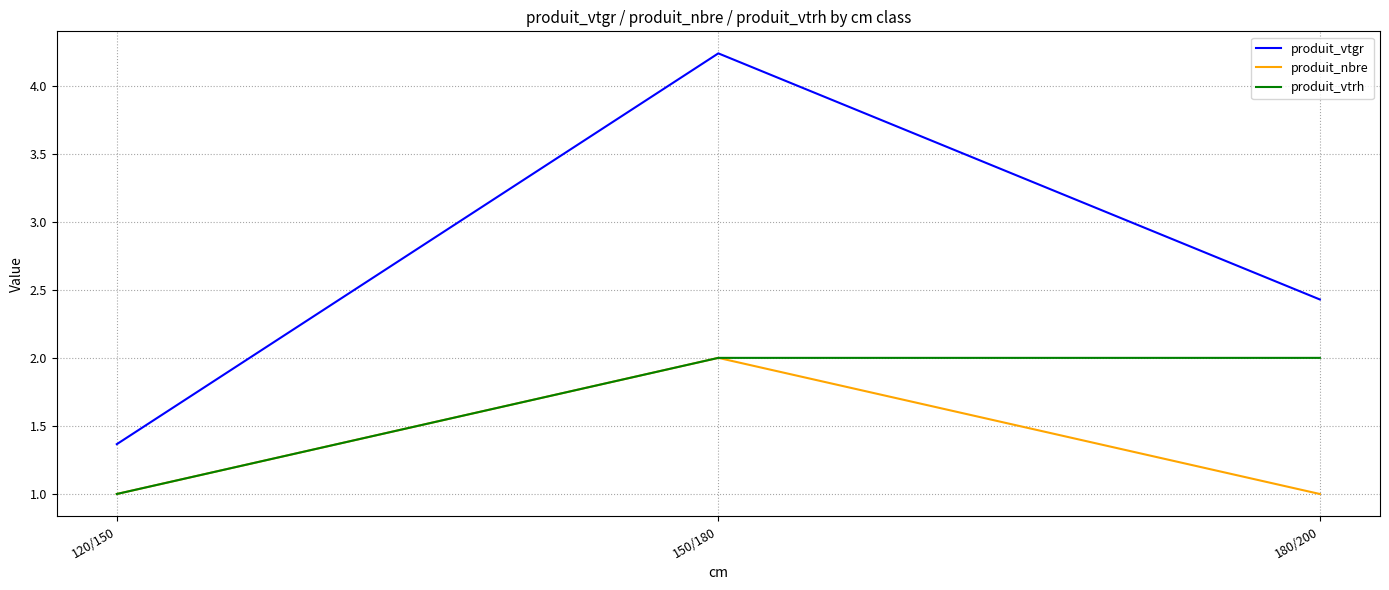

What position from the left is 180/200?

3